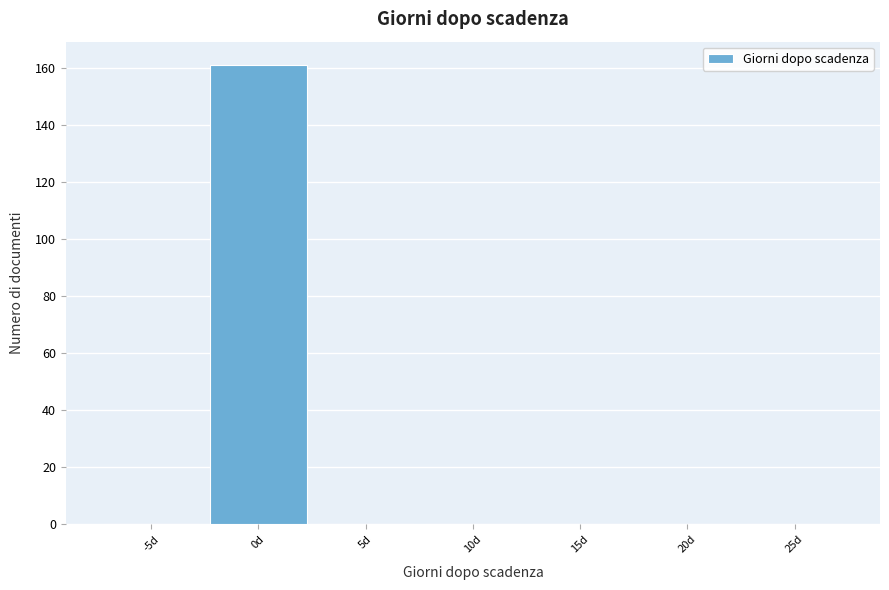

Which label corresponds to the largest value in the chart?

0d